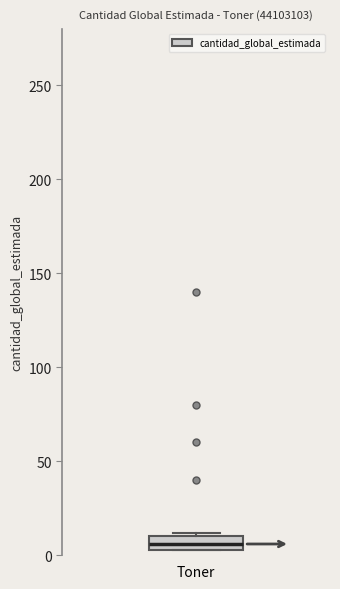

Read this box plot against the y-axis: the position of the median line, the range covered by the box, and the ends of both whiskers. The values are not printed on the chart, so give them approximately, as read against the axis.

median 5 (inside the box), box 5 to 10, whiskers 5 to 10